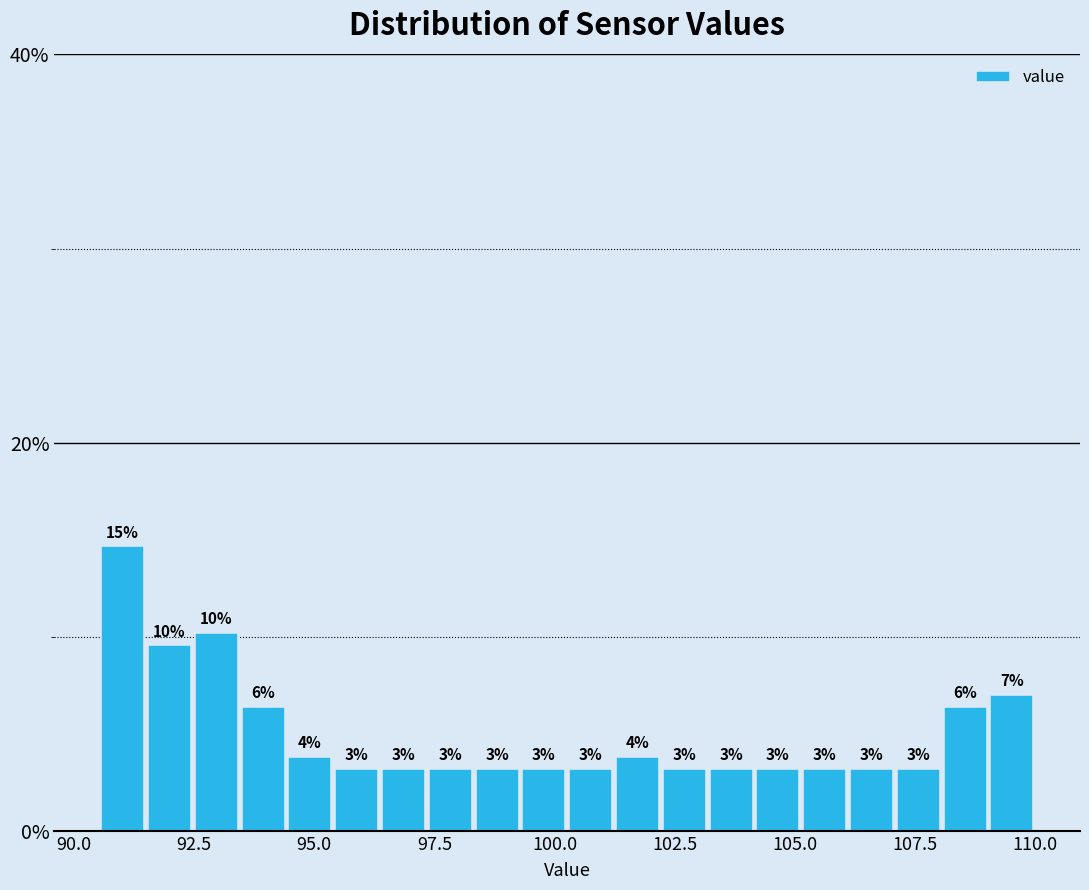

Around what value on the x-axis is the tallest bar? Give the approximate position of its centre, as read against the axis.

91.0